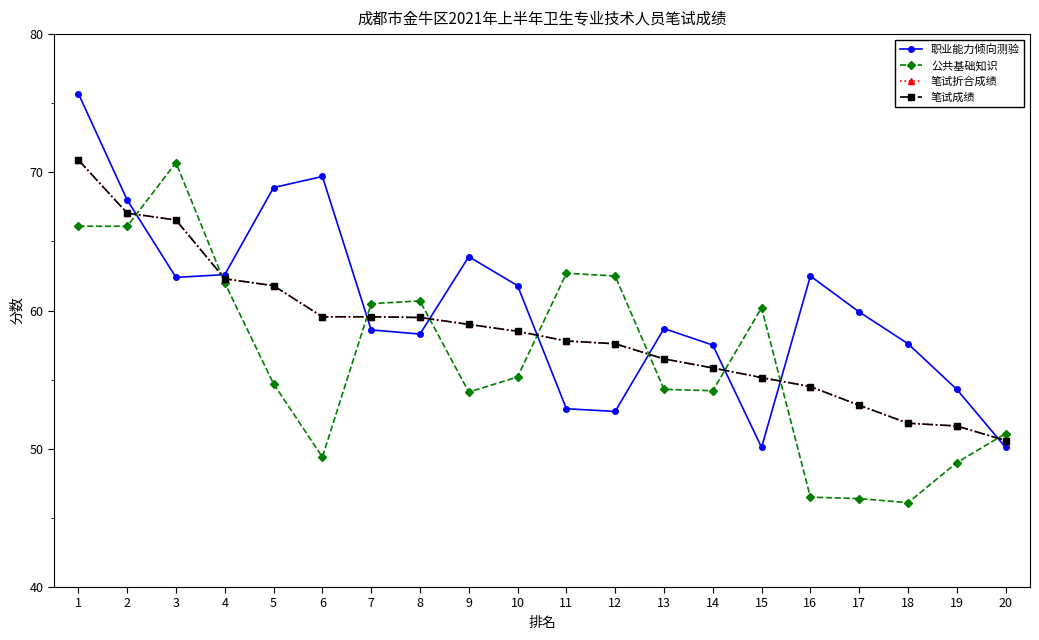

Rank the series at 12 from highest to lowest value.

公共基础知识, 笔试折合成绩, 笔试成绩, 职业能力倾向测验